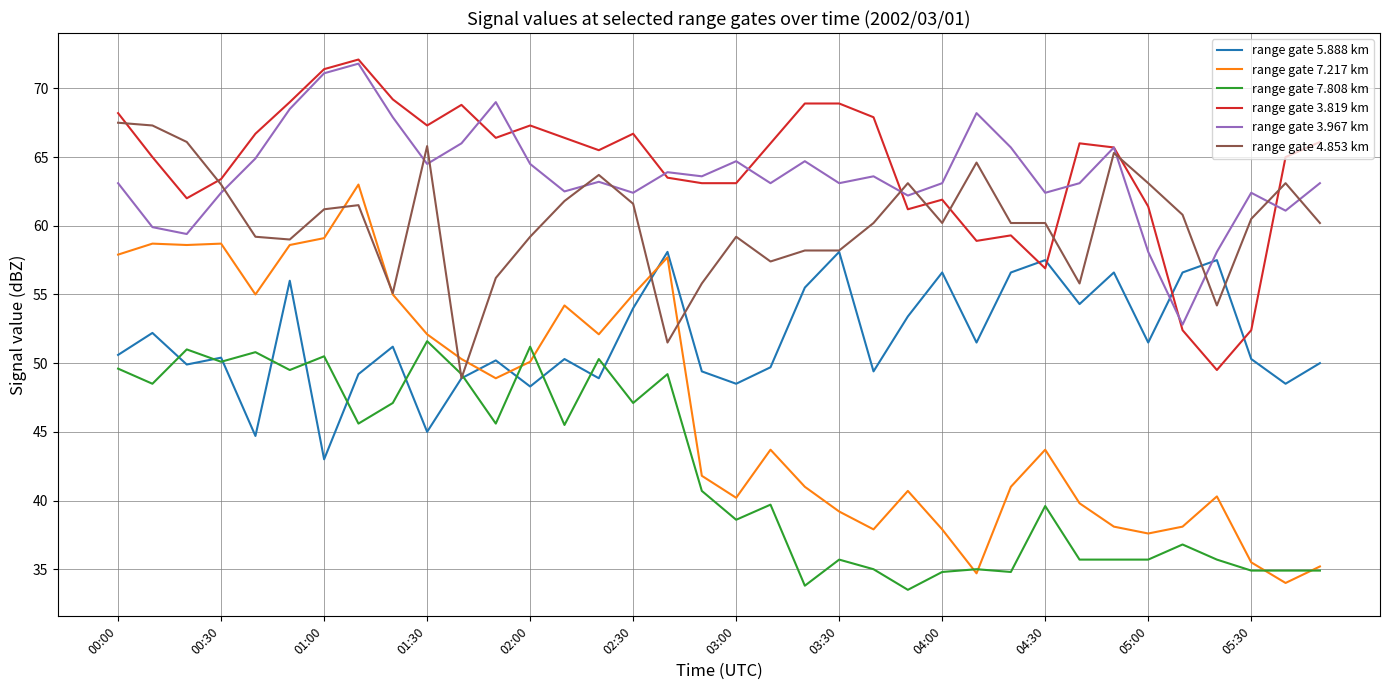

True or false: range gate 5.888 km and range gate 3.819 km intersect in this chart.

True